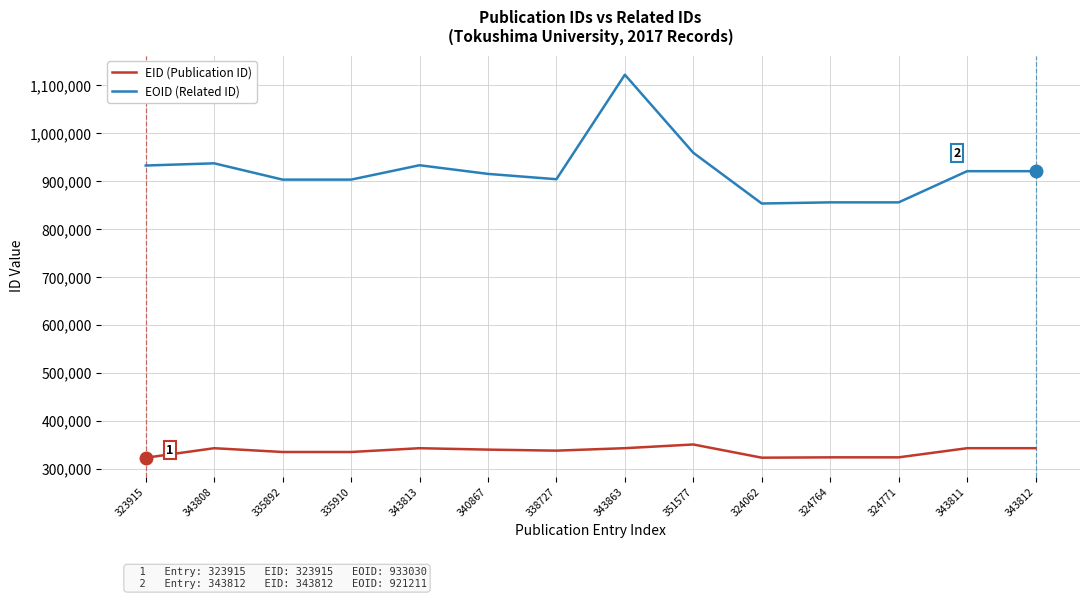

True or false: EID (Publication ID) has more than 2 points higher than both neighbors.

True